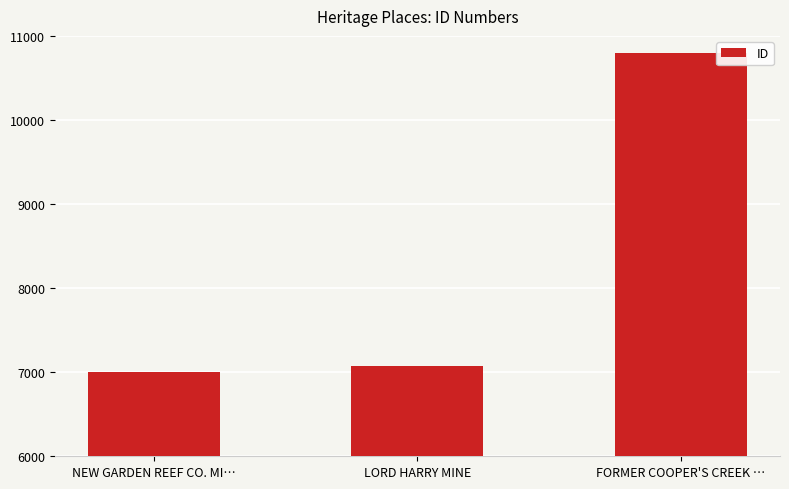

What position from the left is FORMER COOPER'S CREEK …?

3